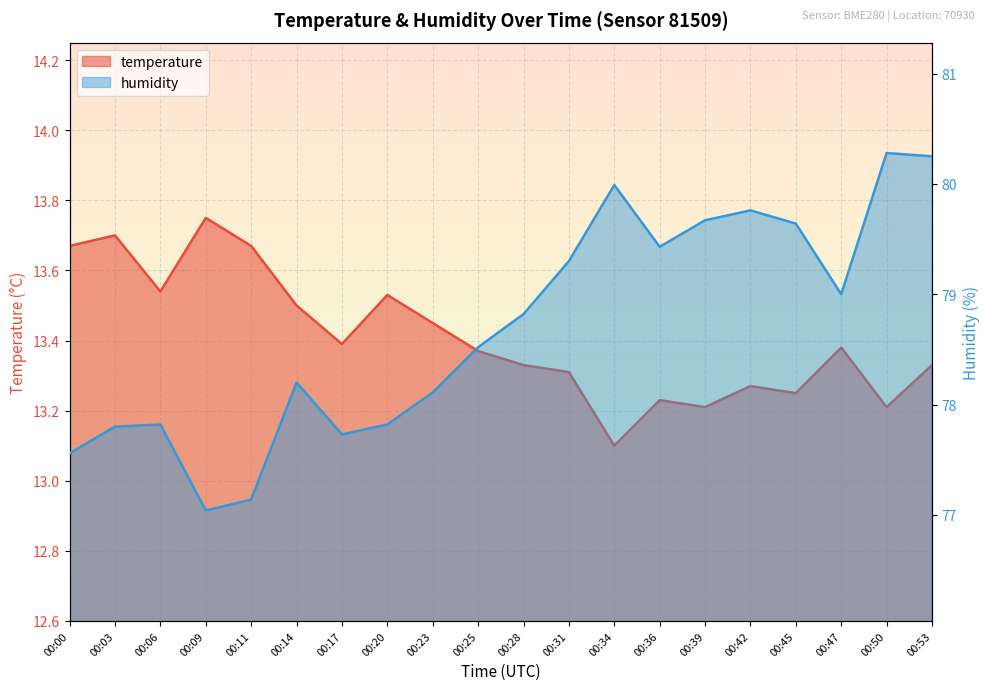

What is the spread (max minus min) of values at 00:47?

65.6